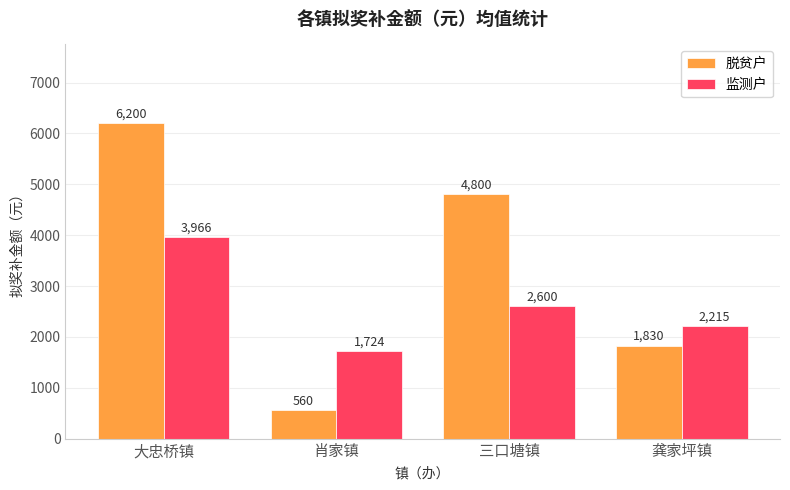

List the labels in order of 脱贫户 value, largest first.

大忠桥镇, 三口塘镇, 龚家坪镇, 肖家镇